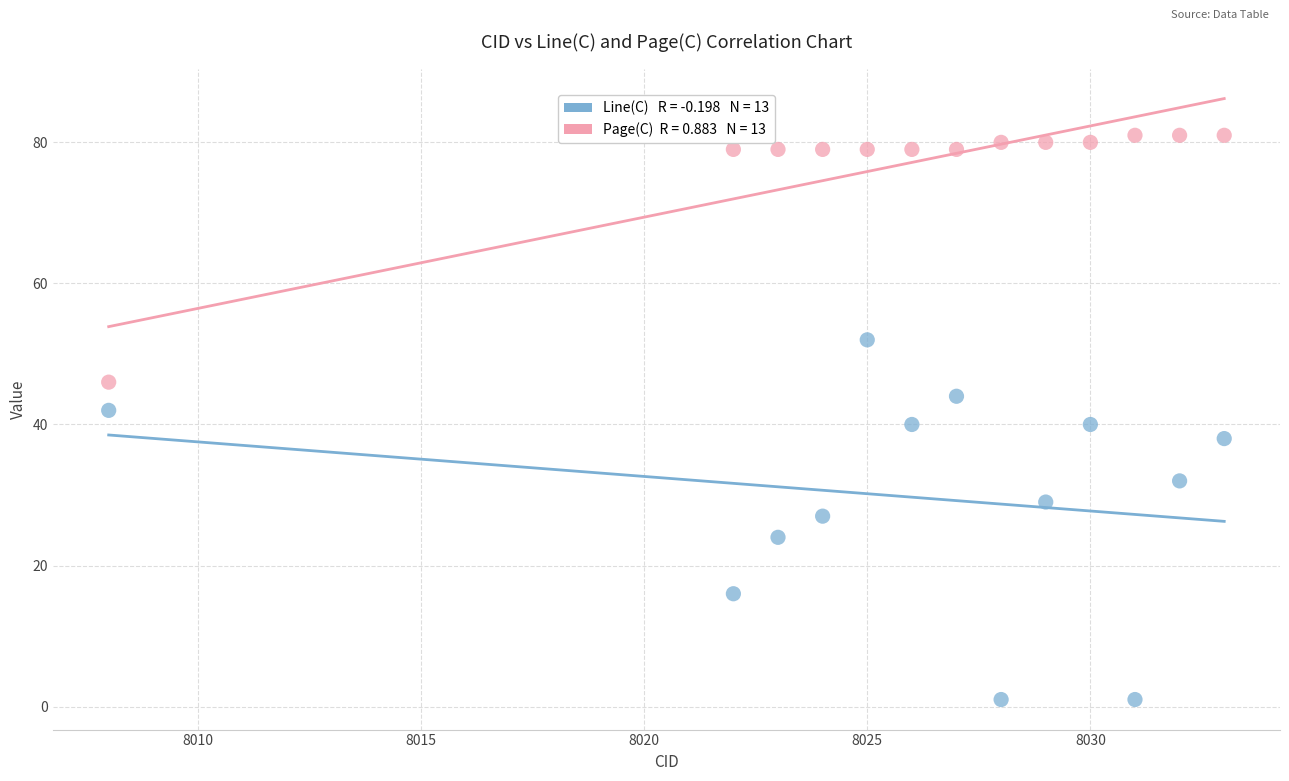

Across all data points, what is the range of X values (max minus min)?

25